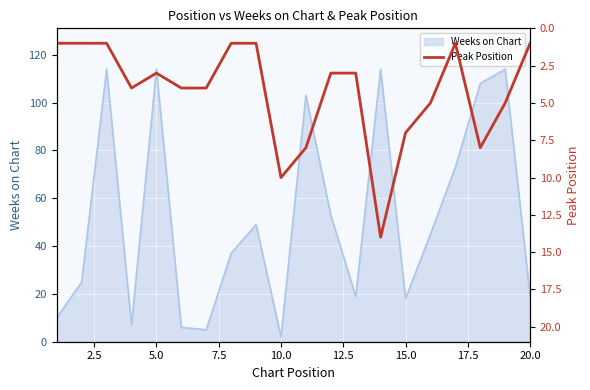

The value of Weeks on Chart at 5.0 is 51. True or false?

False